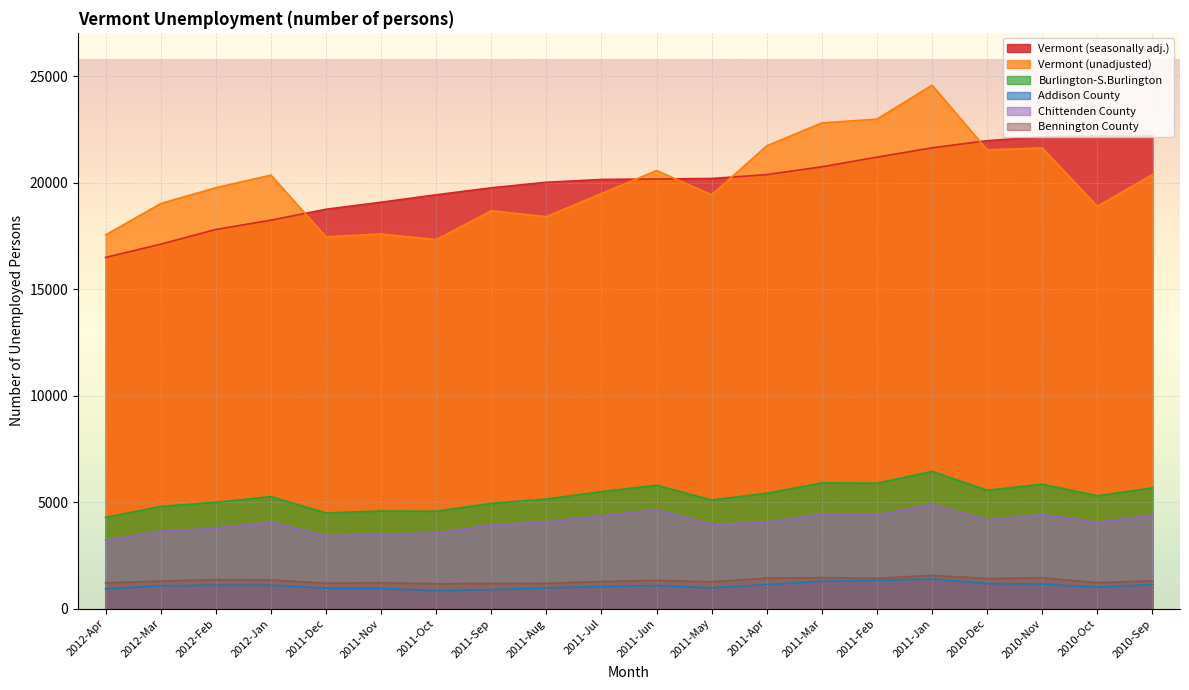

Between 2012-Apr and 2011-Apr, which series saw the biggest shift?

Vermont (unadjusted)